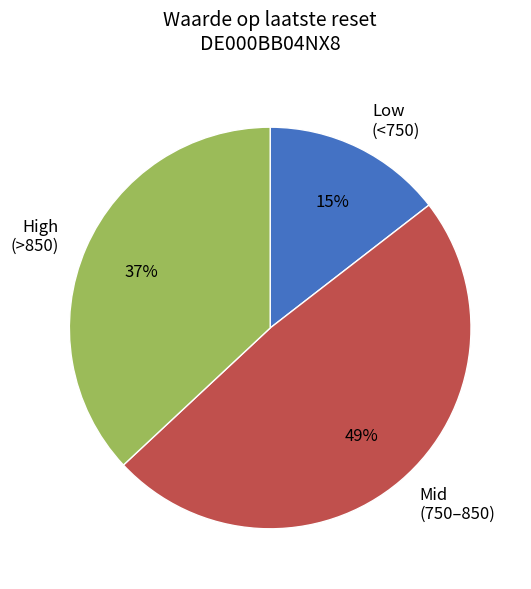

Is it true that Low (<750) is 23% of the pie?

False